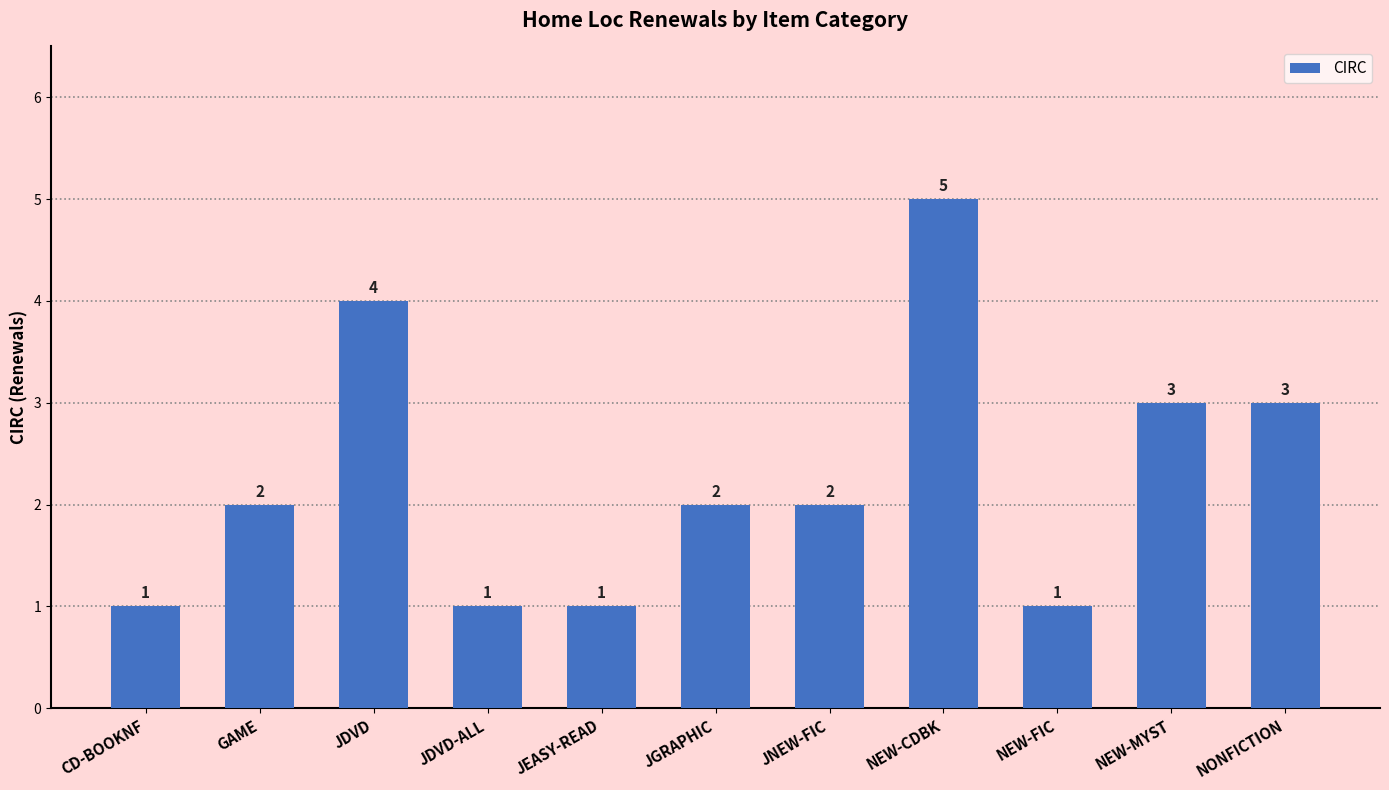

Which label corresponds to the largest value in the chart?

NEW-CDBK